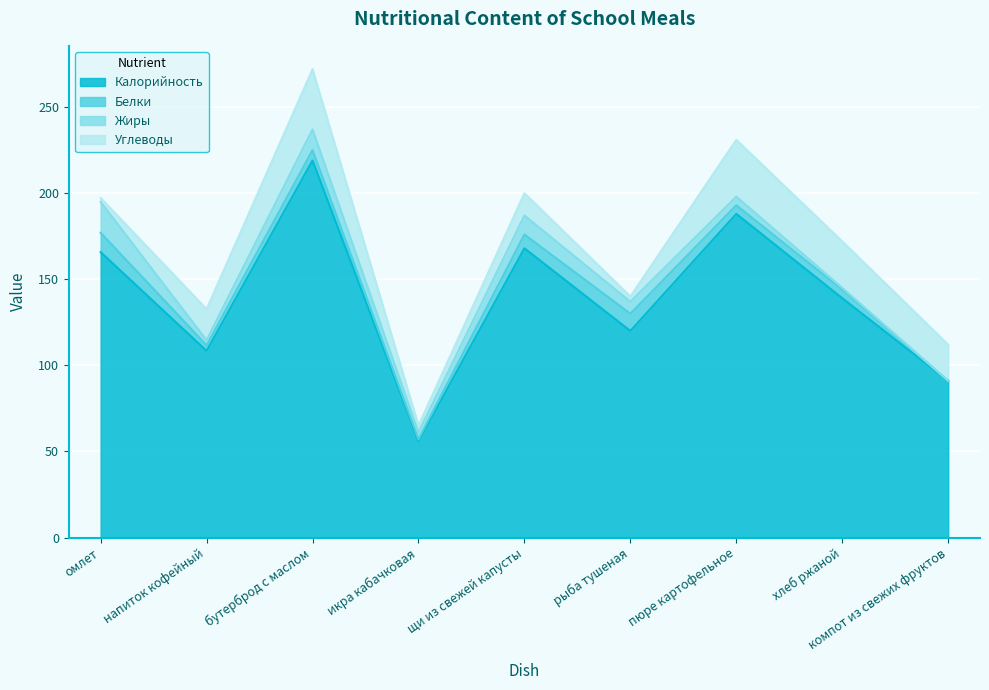

At щи из свежей капусты, list the series in order from largest to smallest.

Калорийность, Углеводы, Жиры, Белки